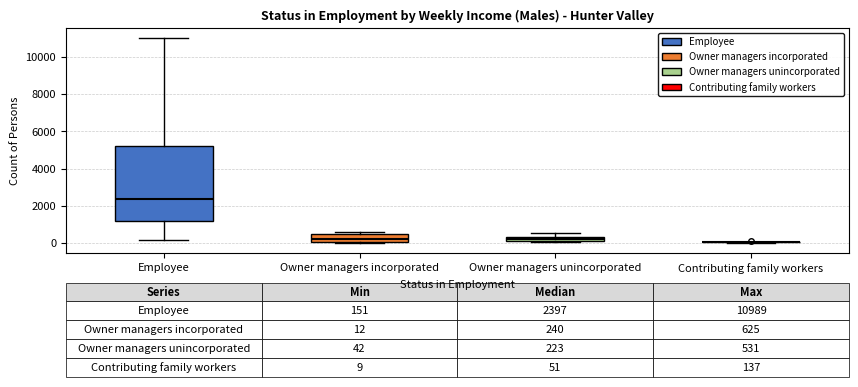

Comparing the boxes themselves (not the whiskers), which one is the tallest?

Employee